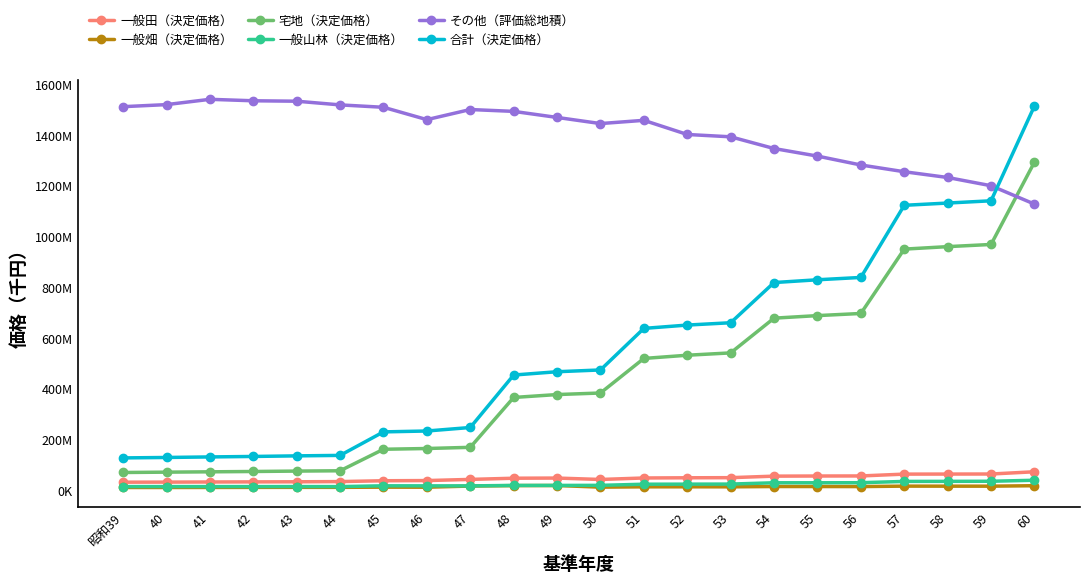

At which category does 一般田（決定価格） reach its first local valley?

50